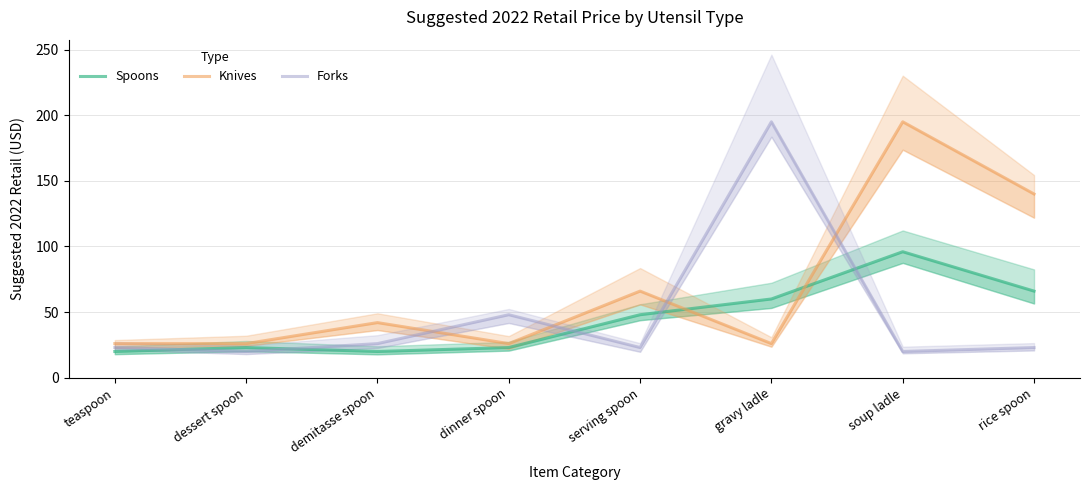

Where do Knives and Spoons first cross each other?

serving spoon and gravy ladle